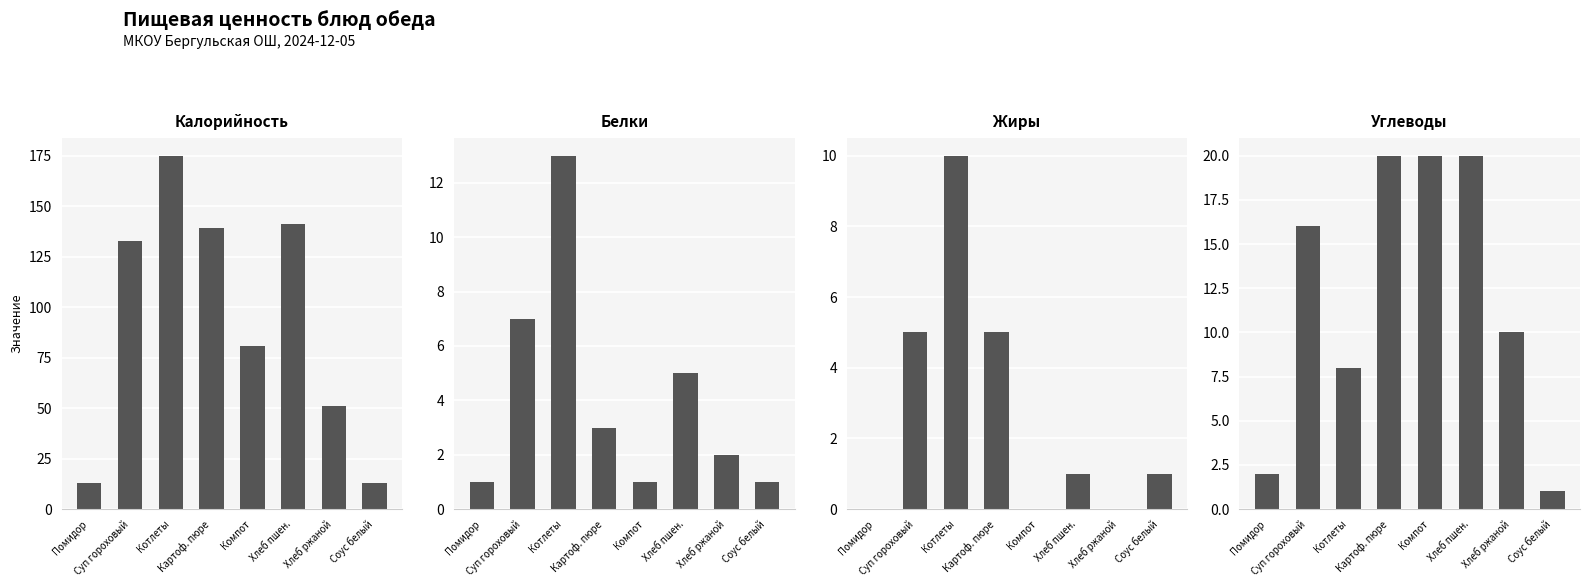

Reading right to left, what are all the values shown in this chart?

Калорийность: Соус белый=13	Хлеб ржаной=51	Хлеб пшен.=141	Компот=81	Картоф. пюре=139	Котлеты=175	Суп гороховый=133	Помидор=13
Белки: Соус белый=1	Хлеб ржаной=2	Хлеб пшен.=5	Компот=1	Картоф. пюре=3	Котлеты=13	Суп гороховый=7	Помидор=1
Жиры: Соус белый=1	Хлеб ржаной=0	Хлеб пшен.=1	Компот=0	Картоф. пюре=5	Котлеты=10	Суп гороховый=5	Помидор=0
Углеводы: Соус белый=1	Хлеб ржаной=10	Хлеб пшен.=20	Компот=20	Картоф. пюре=20	Котлеты=8	Суп гороховый=16	Помидор=2